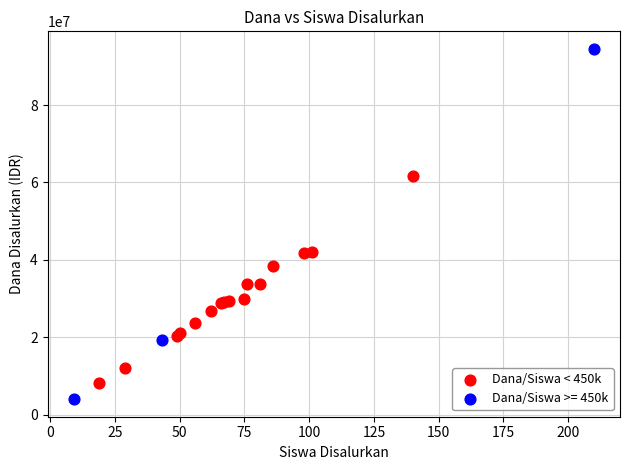

Which series has the widest spread of Y values?

Dana/Siswa >= 450k